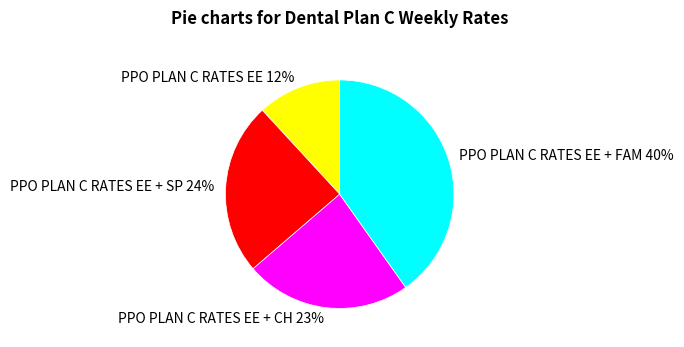

Rank the categories by value from highest to lowest.

PPO PLAN C RATES EE + FAM, PPO PLAN C RATES EE + SP, PPO PLAN C RATES EE + CH, PPO PLAN C RATES EE